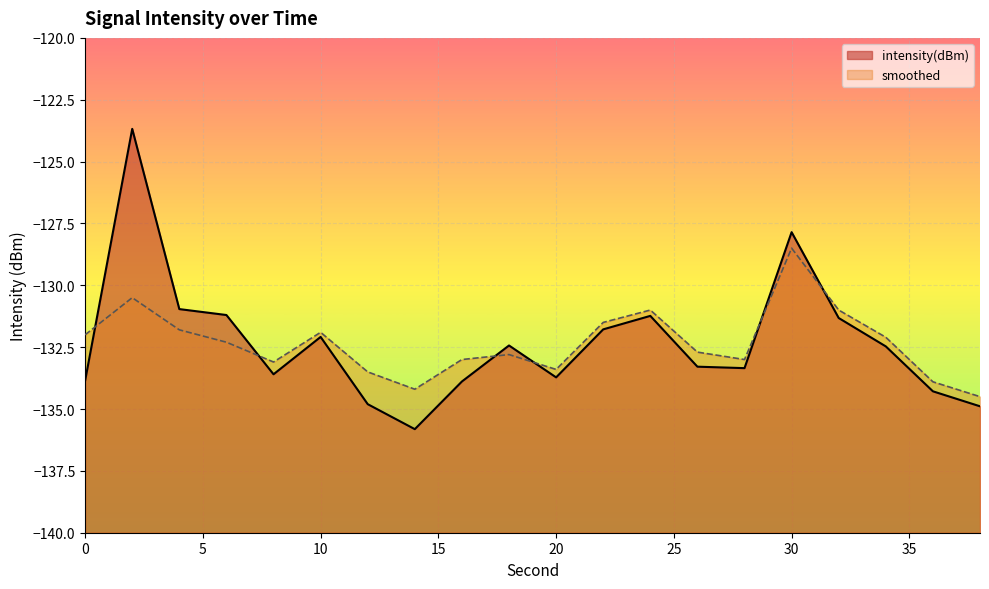

Between 2 and 34, which series saw the biggest shift?

intensity(dBm)